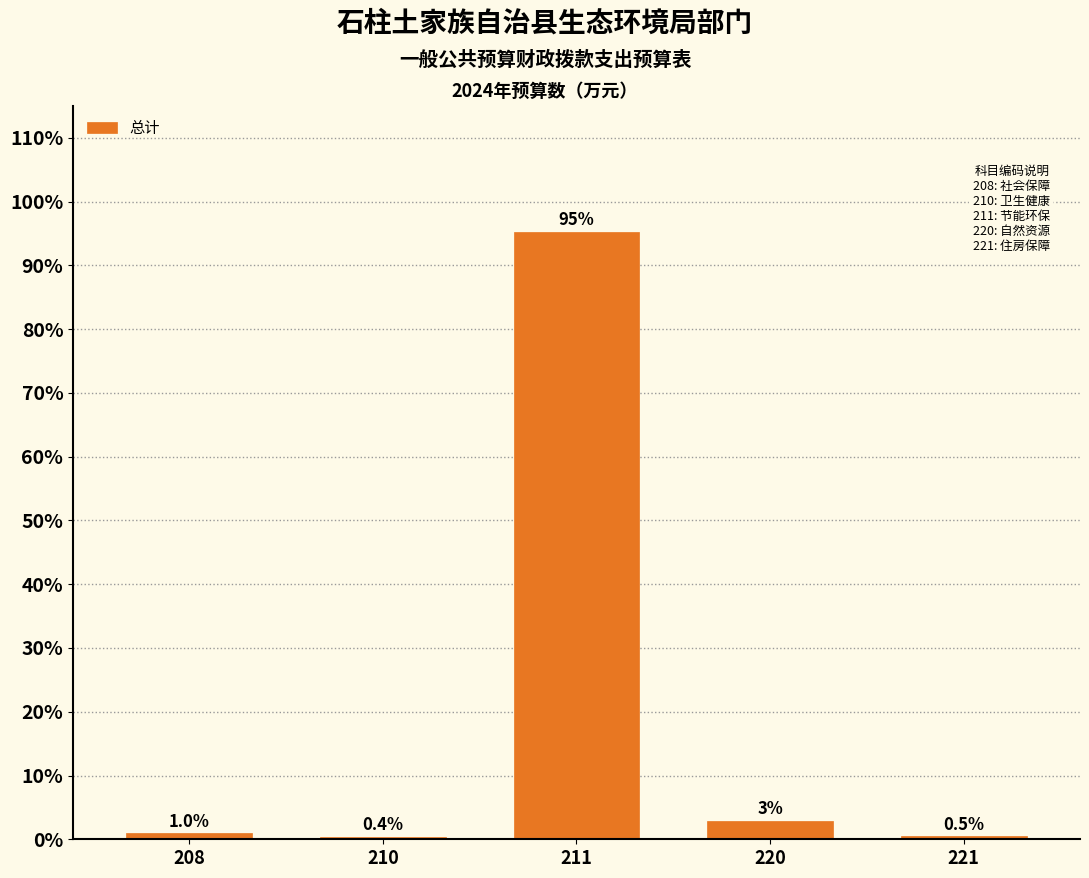

Reading left to right, list all the values displayed in this chart.

1.0	0.4	95.2	2.9	0.5